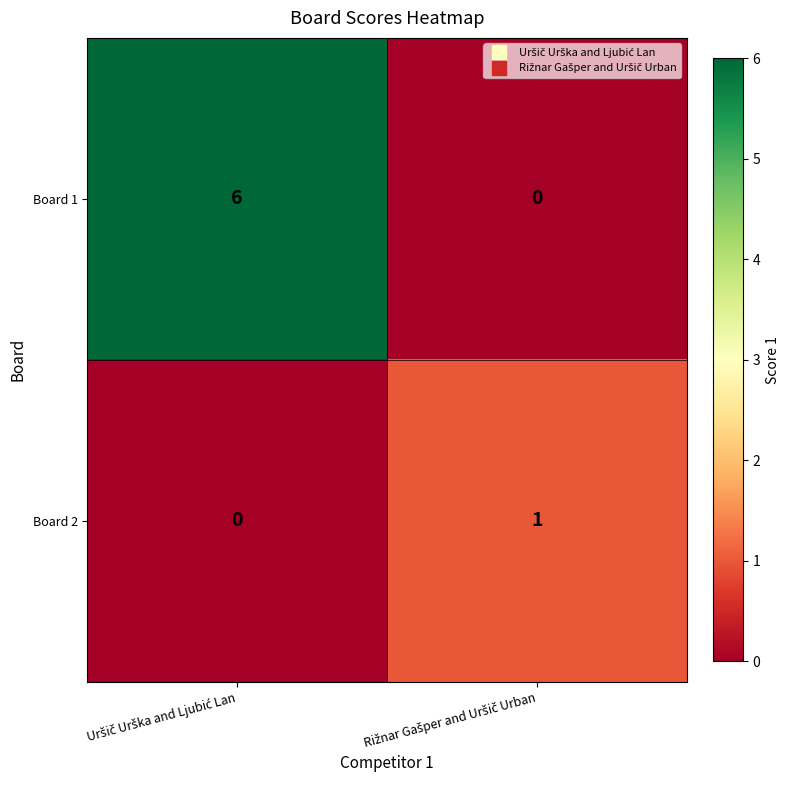

What is the difference between the maximum and minimum values in the Board 1 series?

6